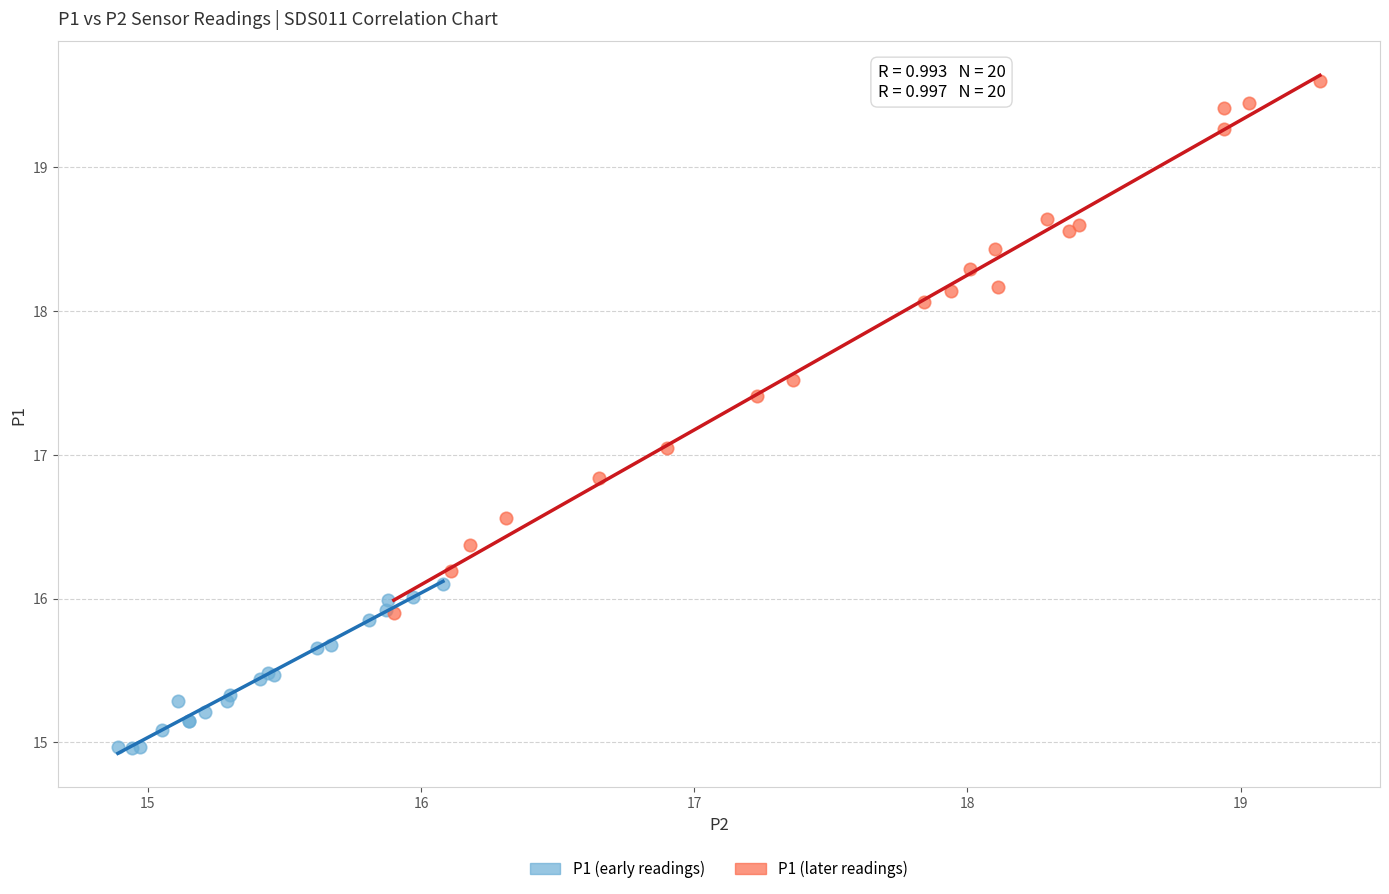

Which series contains the highest Y value?

P1 (later readings)